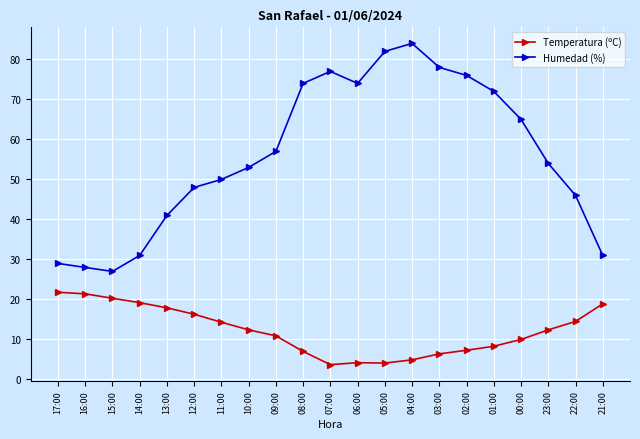

What are all the series names shown in the legend?

Temperatura (ºC), Humedad (%)